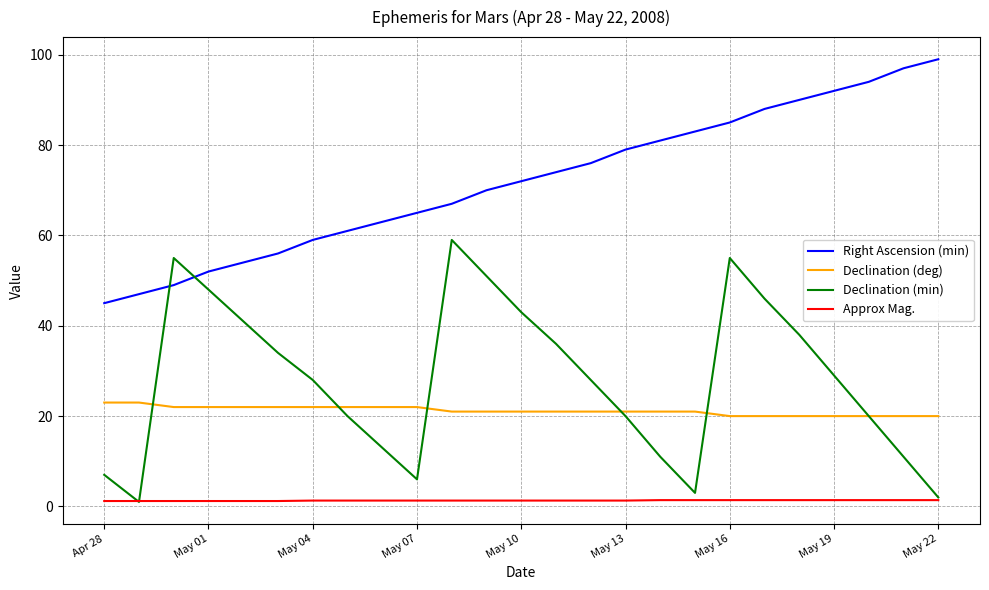

What are all the series names shown in the legend?

Right Ascension (min), Declination (deg), Declination (min), Approx Mag.